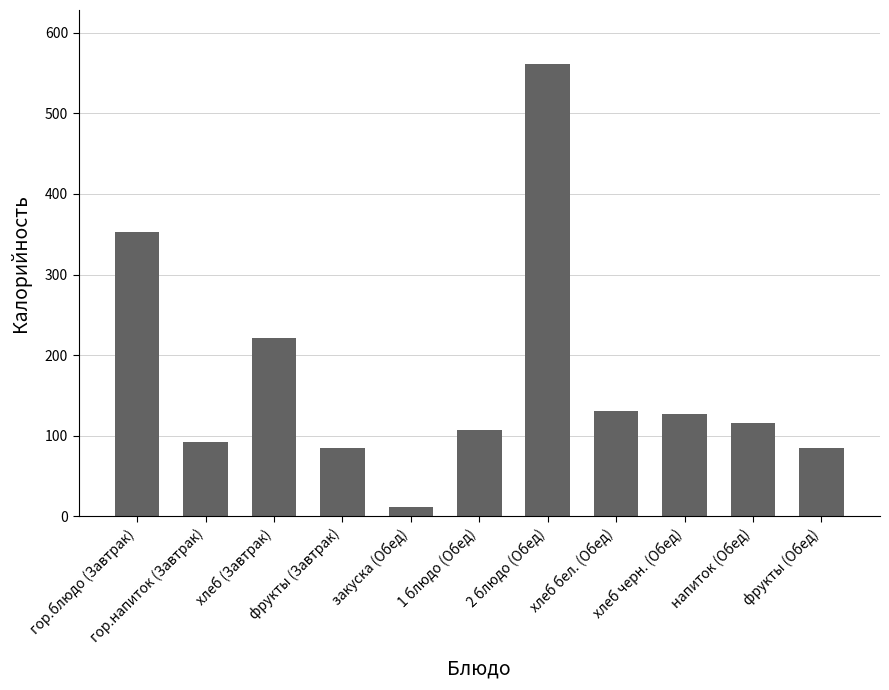

Reading left to right, list all the values displayed in this chart.

гор.блюдо (Завтрак)=353.0	гор.напиток (Завтрак)=92.0	хлеб (Завтрак)=221.5	фрукты (Завтрак)=84.6	закуска (Обед)=11.9	1 блюдо (Обед)=106.7	2 блюдо (Обед)=561.0	хлеб бел. (Обед)=131.0	хлеб черн. (Обед)=126.7	напиток (Обед)=116.1	фрукты (Обед)=84.6